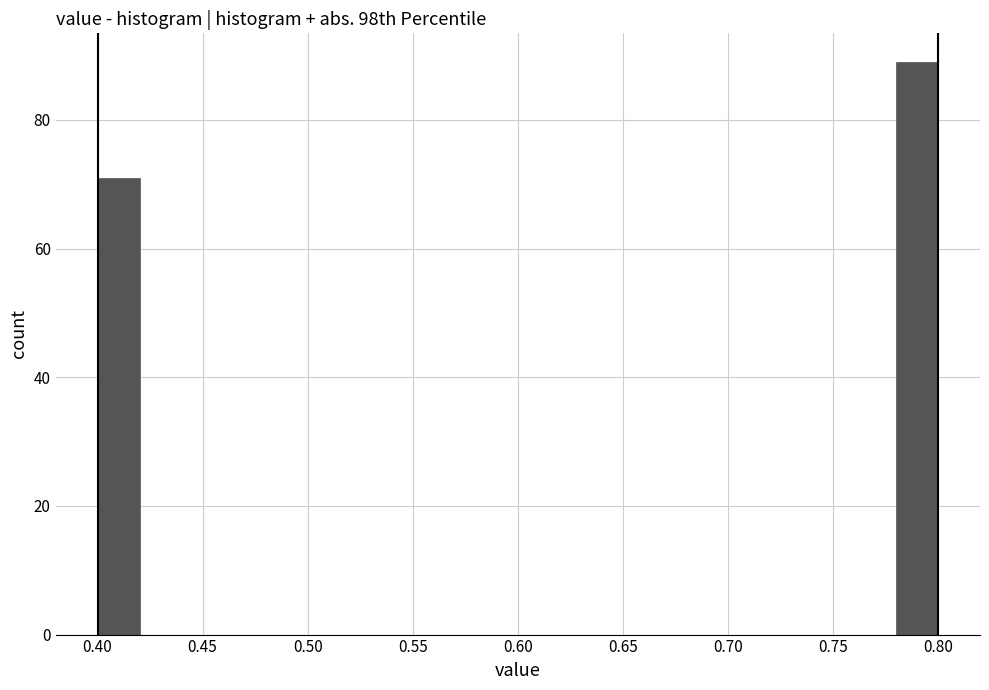

Reading left to right, transcribe this chart: for each bar, give the range it covers on the x-axis and its height. The values are not printed on the chart, so give them approximately, as read against the axis.

0.40 to 0.42: 72
0.42 to 0.44: 0
0.44 to 0.46: 0
0.46 to 0.48: 0
0.48 to 0.50: 0
0.50 to 0.52: 0
0.52 to 0.54: 0
0.54 to 0.56: 0
0.56 to 0.58: 0
0.58 to 0.60: 0
0.60 to 0.62: 0
0.62 to 0.64: 0
0.64 to 0.66: 0
0.66 to 0.68: 0
0.68 to 0.70: 0
0.70 to 0.72: 0
0.72 to 0.74: 0
0.74 to 0.76: 0
0.76 to 0.78: 0
0.78 to 0.80: 90